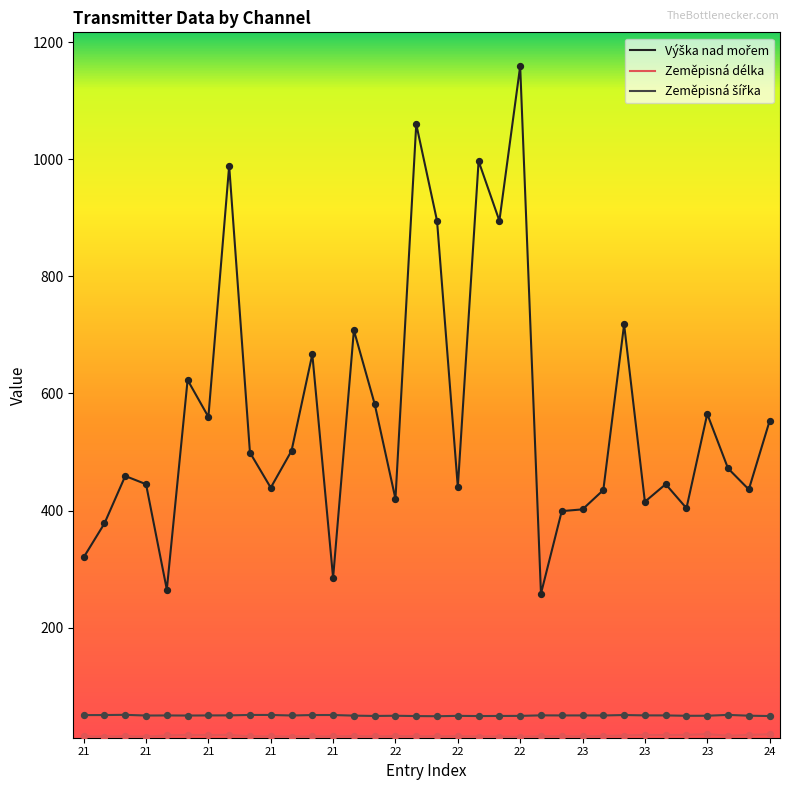

What is the greatest value displayed?

1159.0